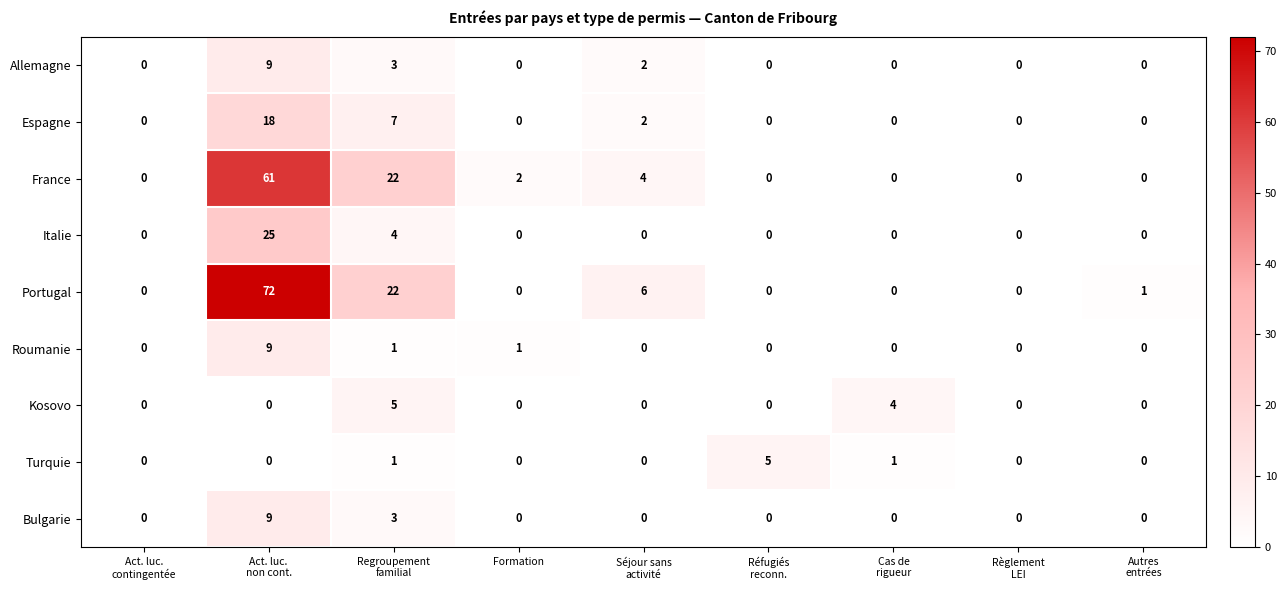

Is it true that Portugal equals -22 at Formation?

False